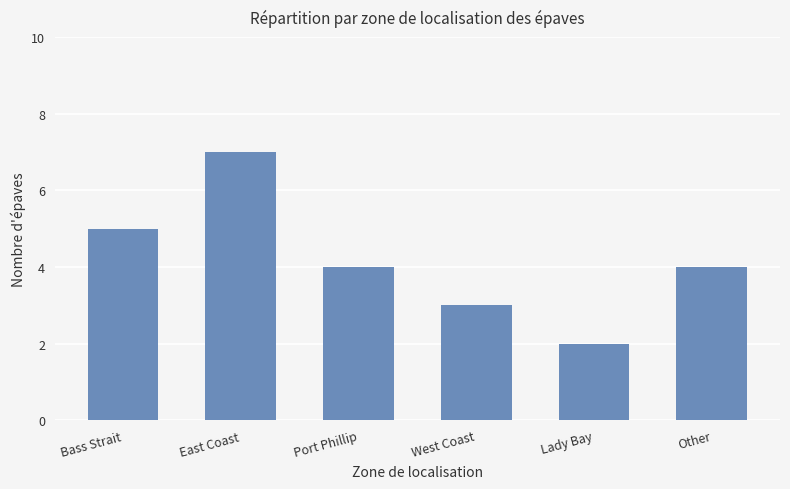

What is the difference between the maximum and second lowest values?

4